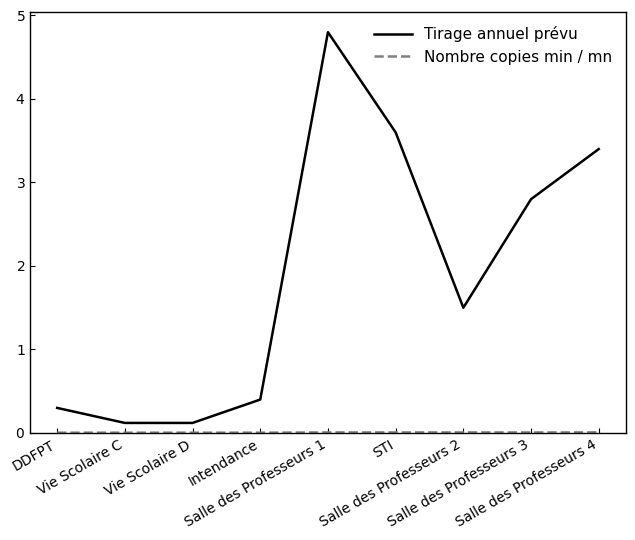

What position from the left is Salle des Professeurs 2?

7